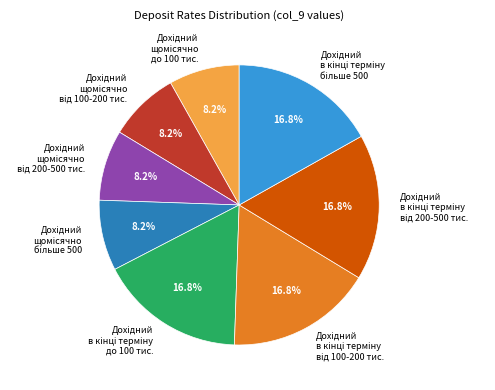

Is there a majority slice in this chart?

No